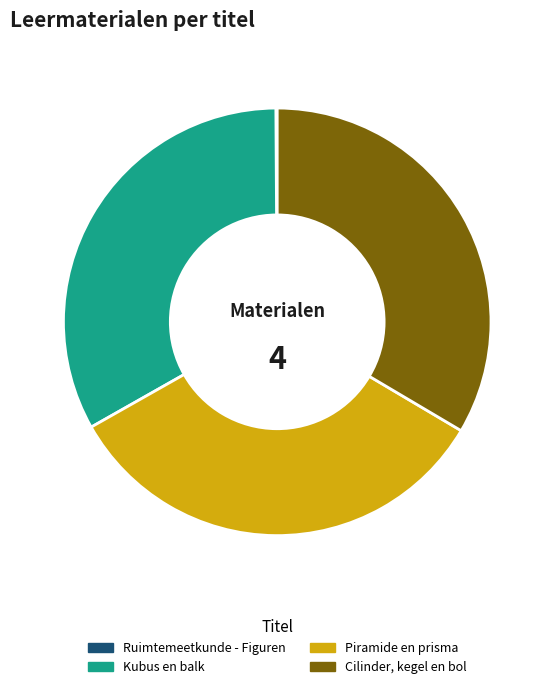

True or false: Piramide en prisma accounts for 33% of the total.

True